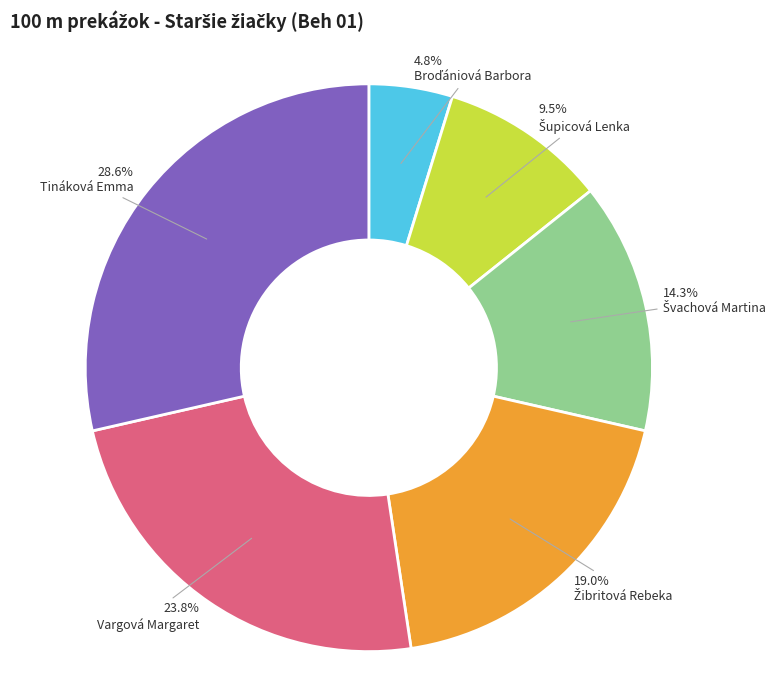

Is there any slice that represents more than half of the pie?

No